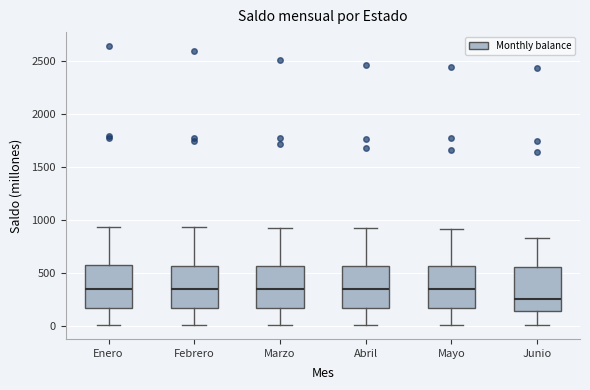

Reading left to right, transcribe this box plot: for each box, give where its median line is, the range the box spans, and where its two whiskers end, as read against the y-axis. The values are not printed on the chart, so give them approximately, as read against the axis.

Enero: median 350, box 150 to 550, whiskers 0 to 950
Febrero: median 350, box 150 to 550, whiskers 0 to 950
Marzo: median 350, box 150 to 550, whiskers 0 to 900
Abril: median 350, box 150 to 550, whiskers 0 to 900
Mayo: median 350, box 150 to 550, whiskers 0 to 900
Junio: median 250, box 150 to 550, whiskers 0 to 850